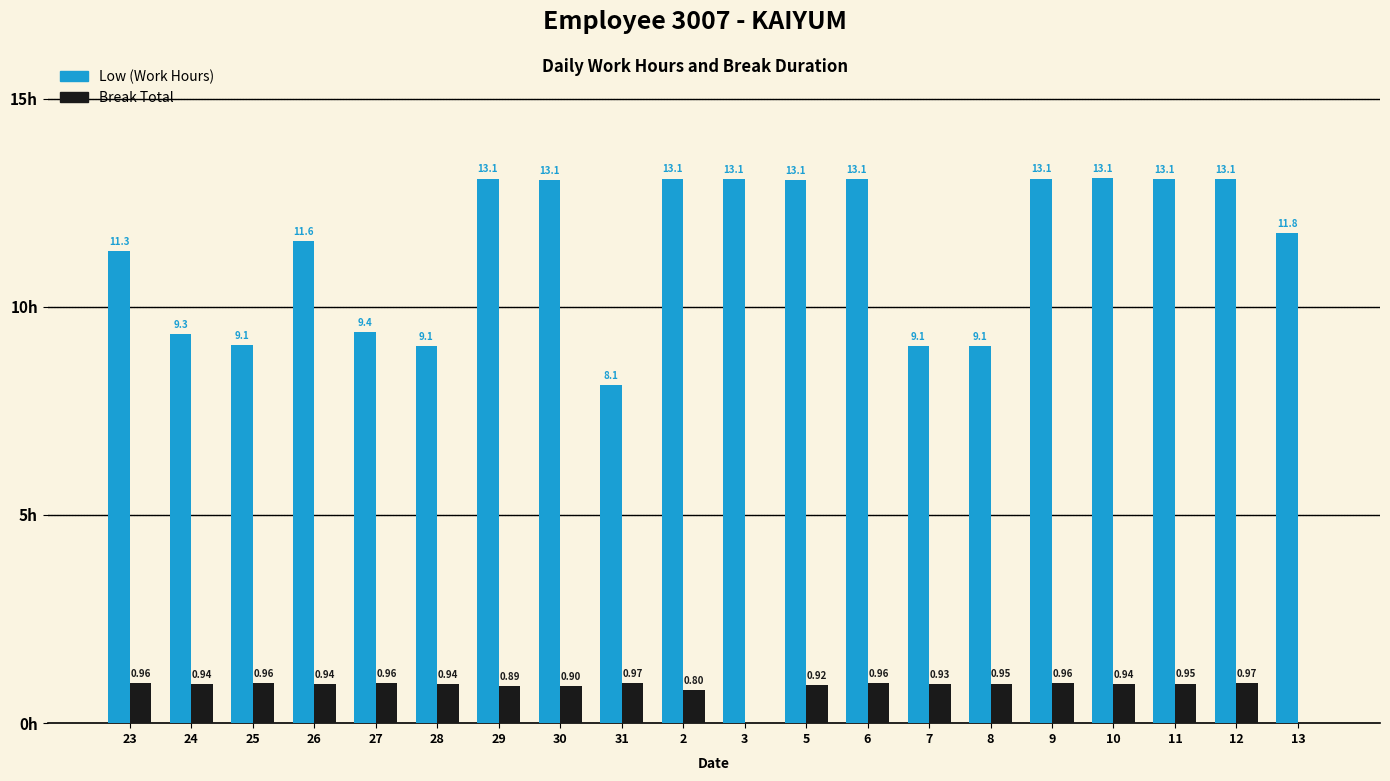

Which series has the largest total across all categories?

Low (Work Hours)